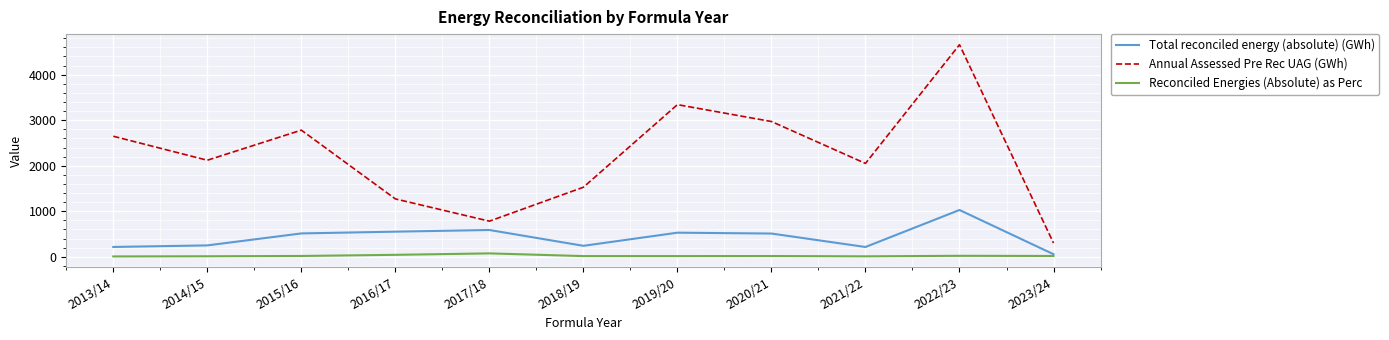

What is the difference between the maximum and second lowest values in the Reconciled Energies (Absolute) as Perc series?

64.8